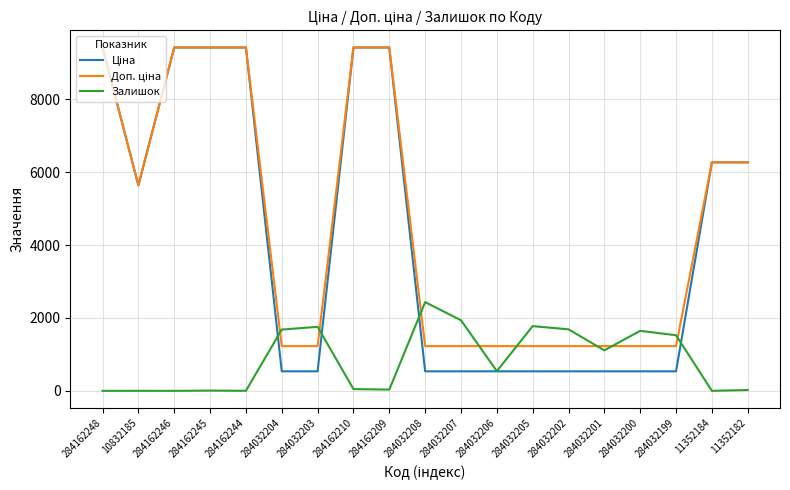

True or false: Залишок has a value of 23.0 at 11352182.

True